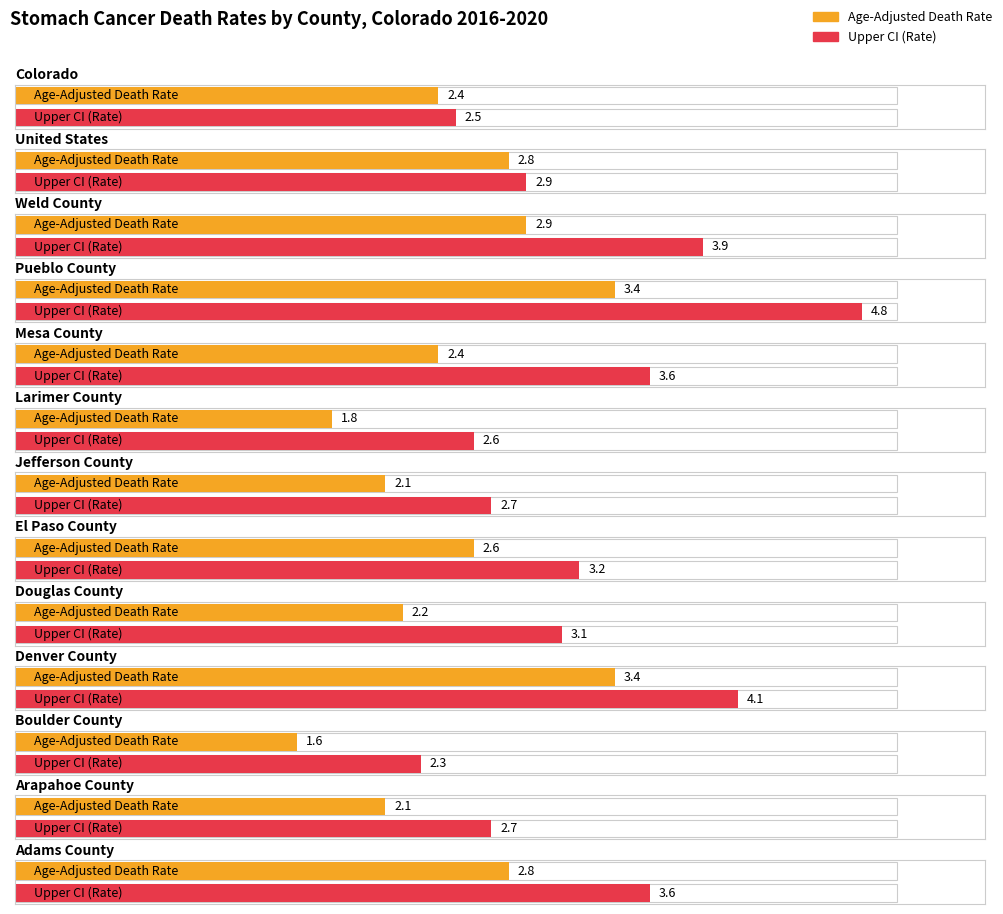

What is the minimum value for Age-Adjusted Death Rate?

1.6